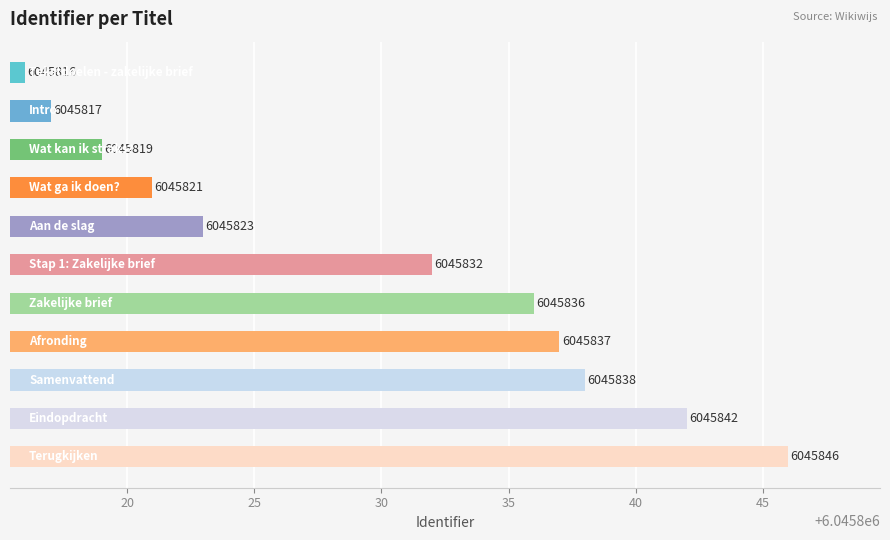

How many distinct data groups are displayed?

1